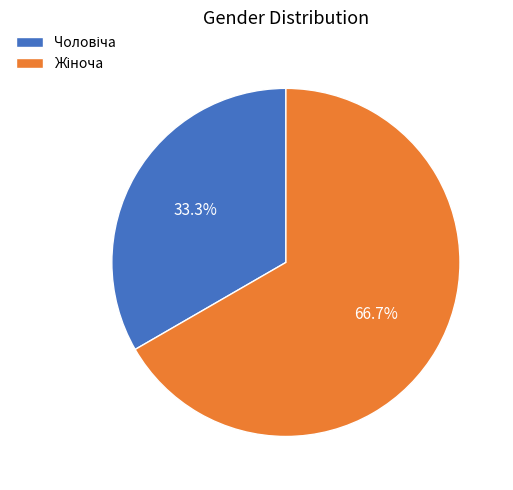

Does any single category account for the majority?

Yes